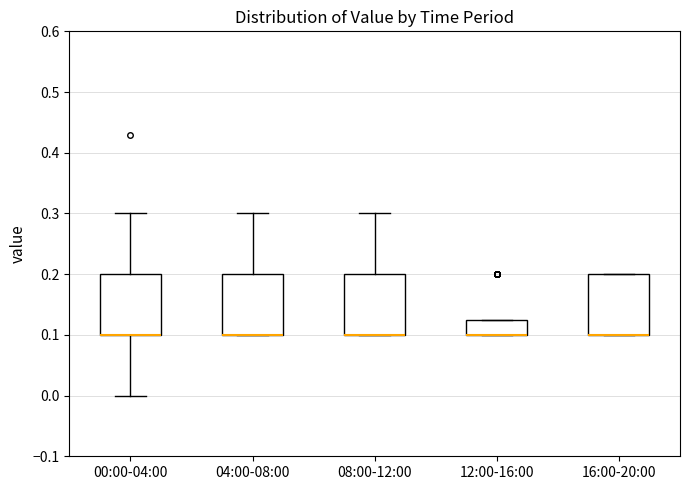

Reading left to right, read every box against the y-axis: the position of its median line, the range the box covers, and the ends of its whiskers. The values are not printed on the chart, so give them approximately, as read against the axis.

00:00-04:00: median 0.10 (drawn on the box's lower edge), box 0.10 to 0.20, whiskers 0.00 to 0.30
04:00-08:00: median 0.10 (drawn on the box's lower edge), box 0.10 to 0.20, whiskers 0.10 to 0.30
08:00-12:00: median 0.10 (drawn on the box's lower edge), box 0.10 to 0.20, whiskers 0.10 to 0.30
12:00-16:00: median 0.10 (drawn on the box's lower edge), box 0.10 to 0.13, whiskers 0.10 to 0.13
16:00-20:00: median 0.10 (drawn on the box's lower edge), box 0.10 to 0.20, whiskers 0.10 to 0.20